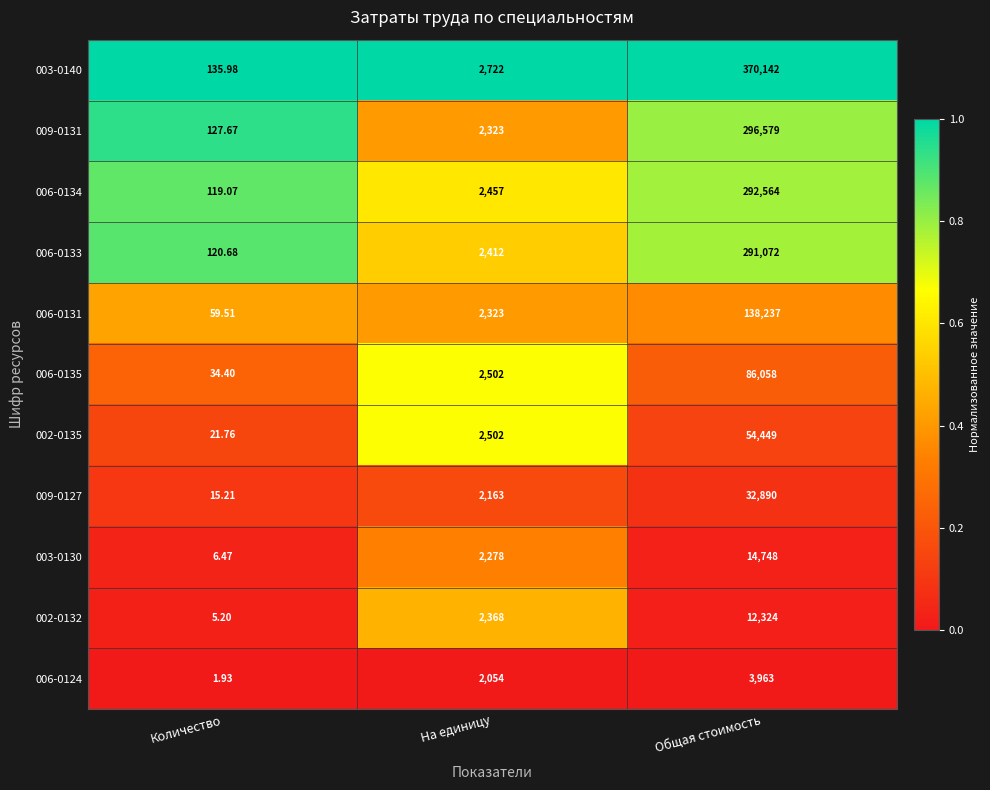

At which category is the sum across all series the highest?

Общая стоимость